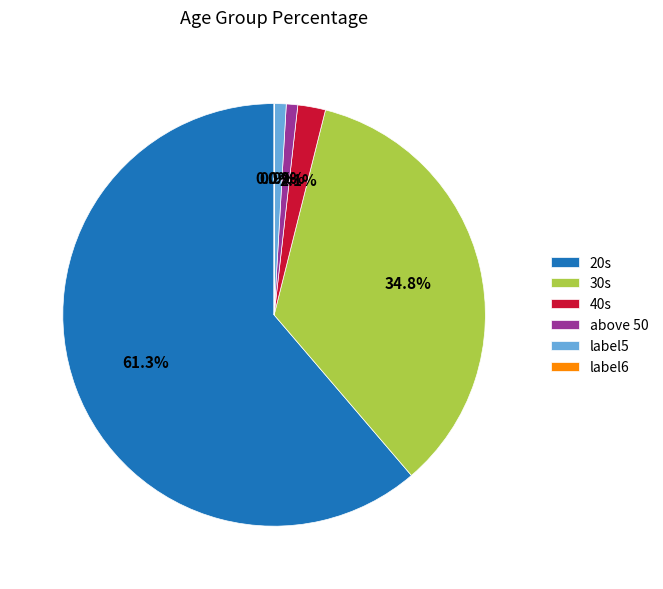

Which slice is the largest?

20s